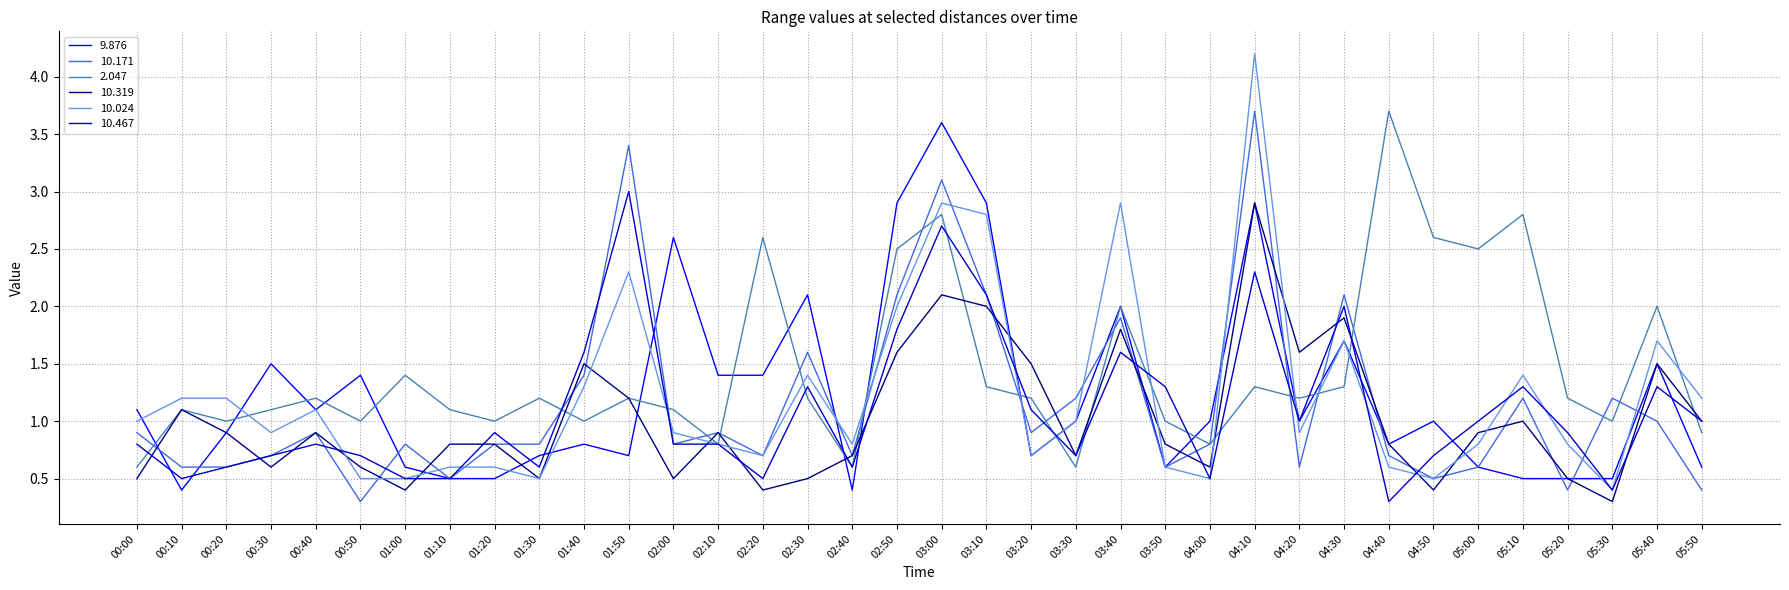

What is the maximum value for 10.171?

3.7